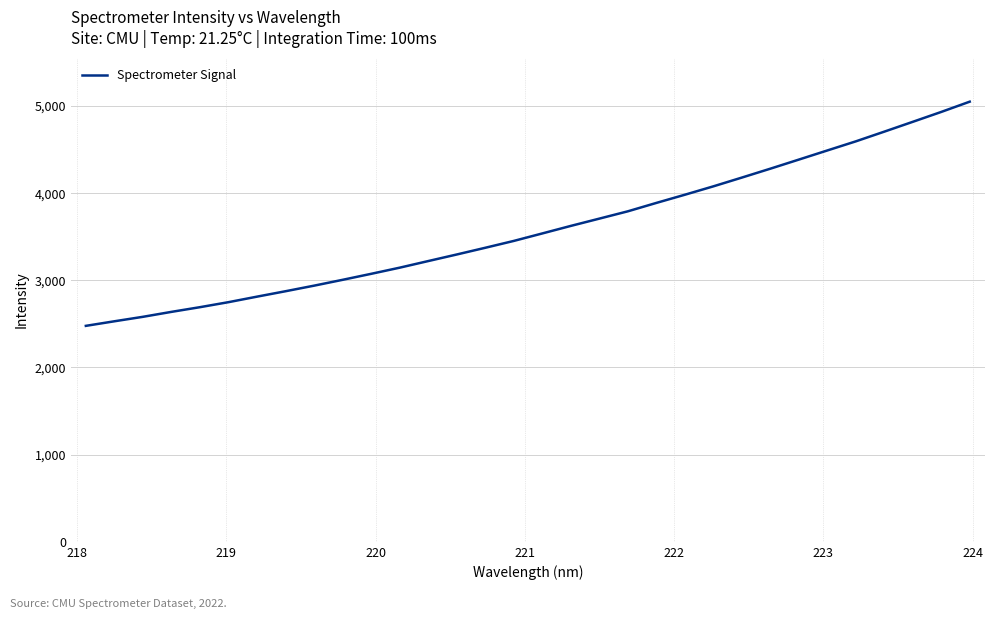

What is the smallest value displayed?

2477.4